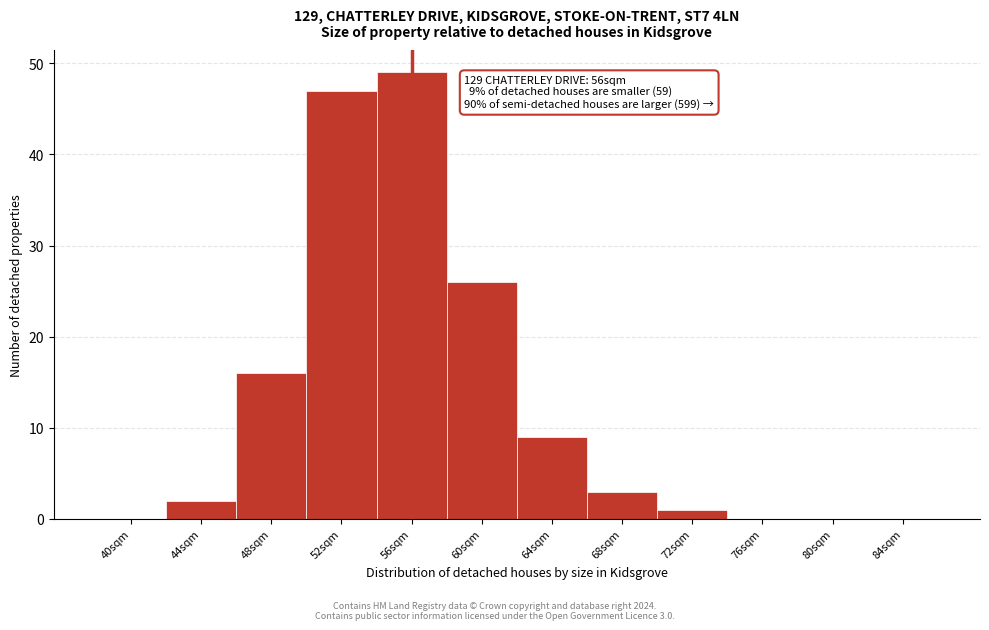

Reading left to right, extract all data points from this chart.

40sqm=0	44sqm=2	48sqm=16	52sqm=47	56sqm=49	60sqm=26	64sqm=9	68sqm=3	72sqm=1	76sqm=0	80sqm=0	84sqm=0